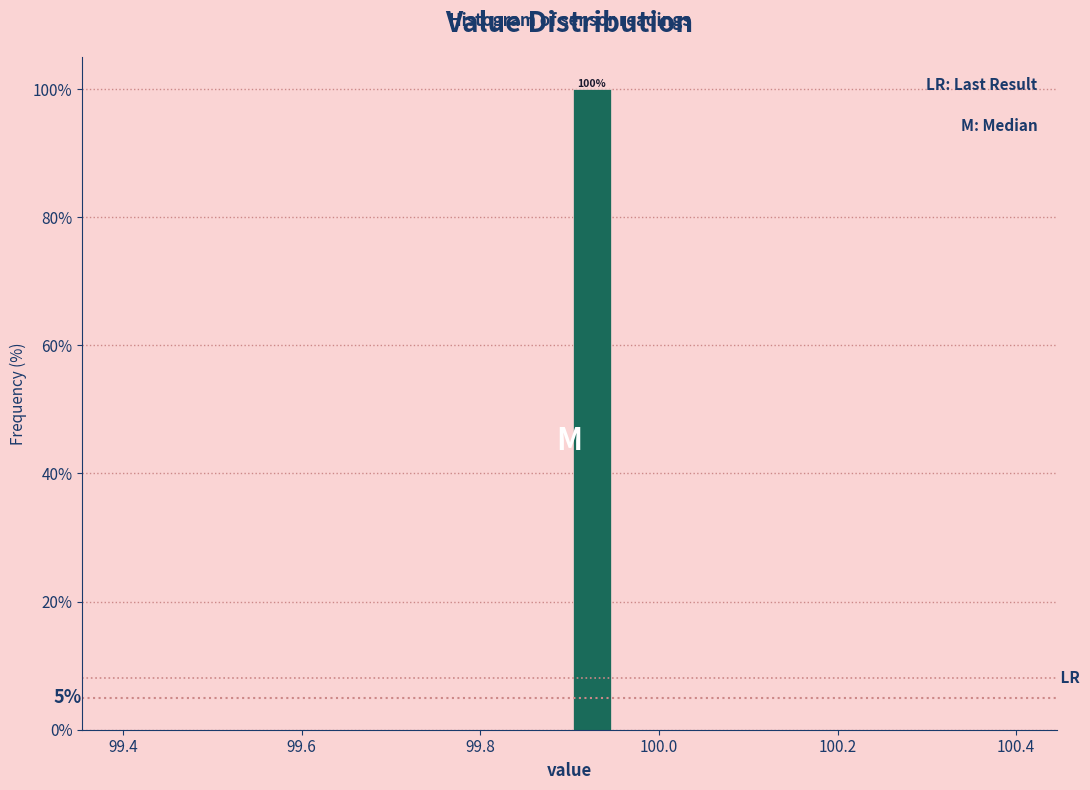

Around what value on the x-axis is the tallest bar? Give the approximate position of its centre, as read against the axis.

99.92